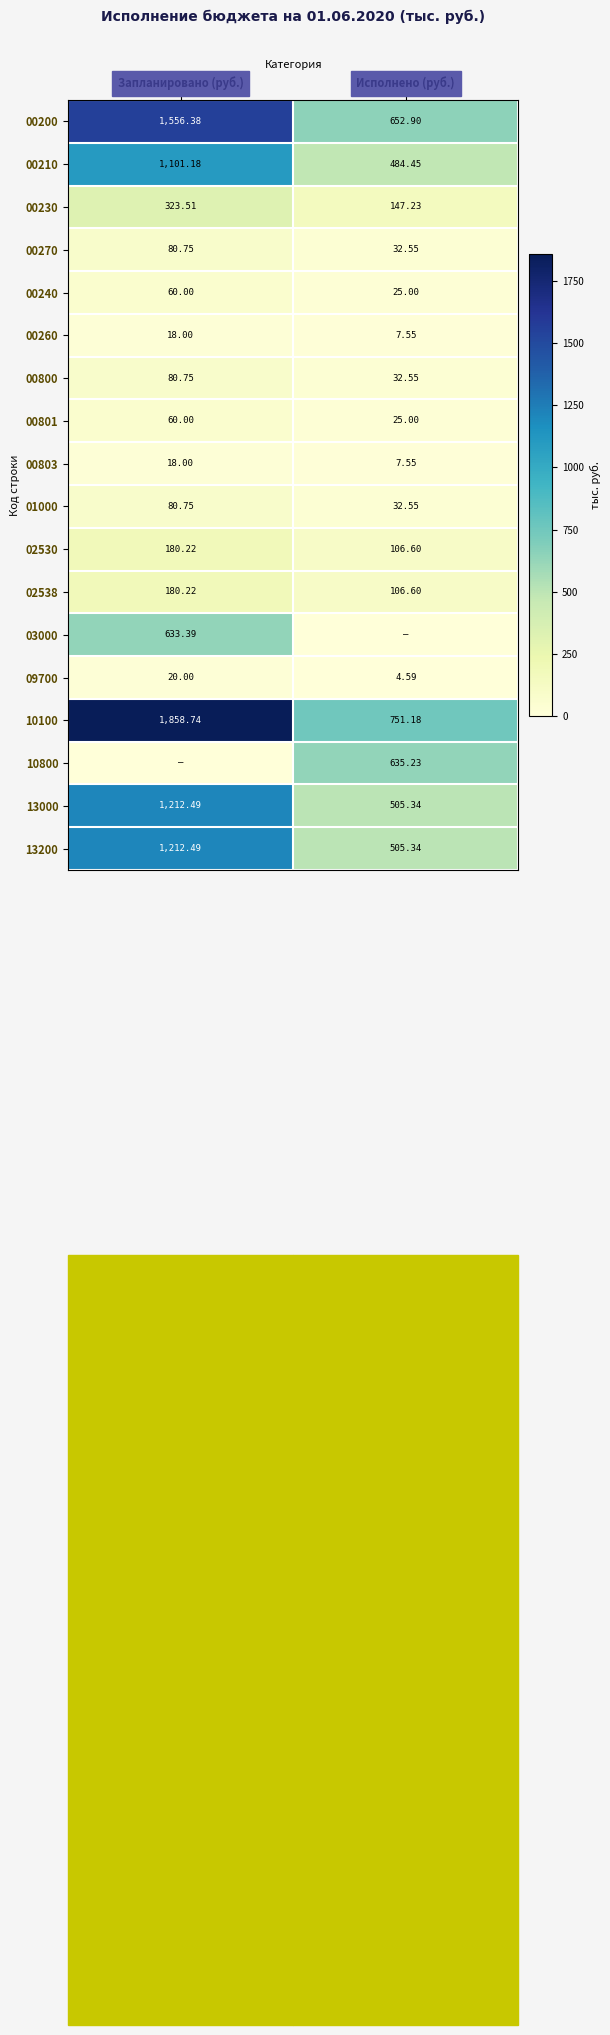

The 13200 series shows 1212.5 at Запланировано (руб.). True or false?

True